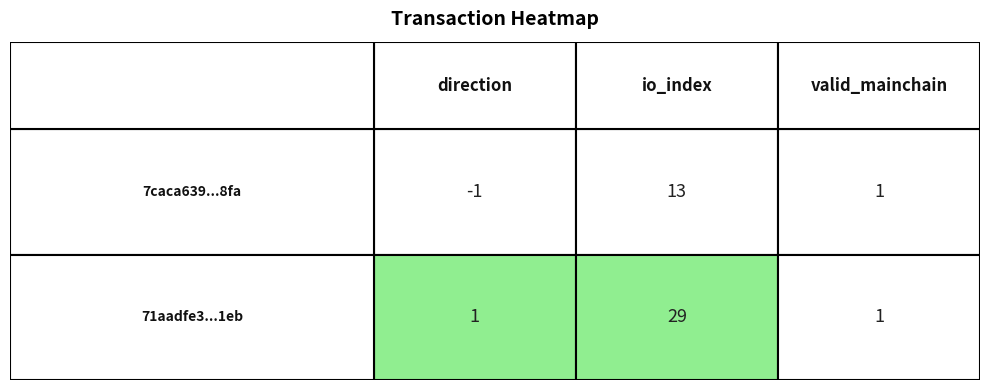

Reading left to right, list all the values displayed in this chart.

7caca639551cb1b4744bbb596c131eda6bbb8fa: direction=-1	io_index=13	valid_mainchain=1
71aadfe356b6f1a12a9055e160d58fc2611c1eb: direction=1	io_index=29	valid_mainchain=1